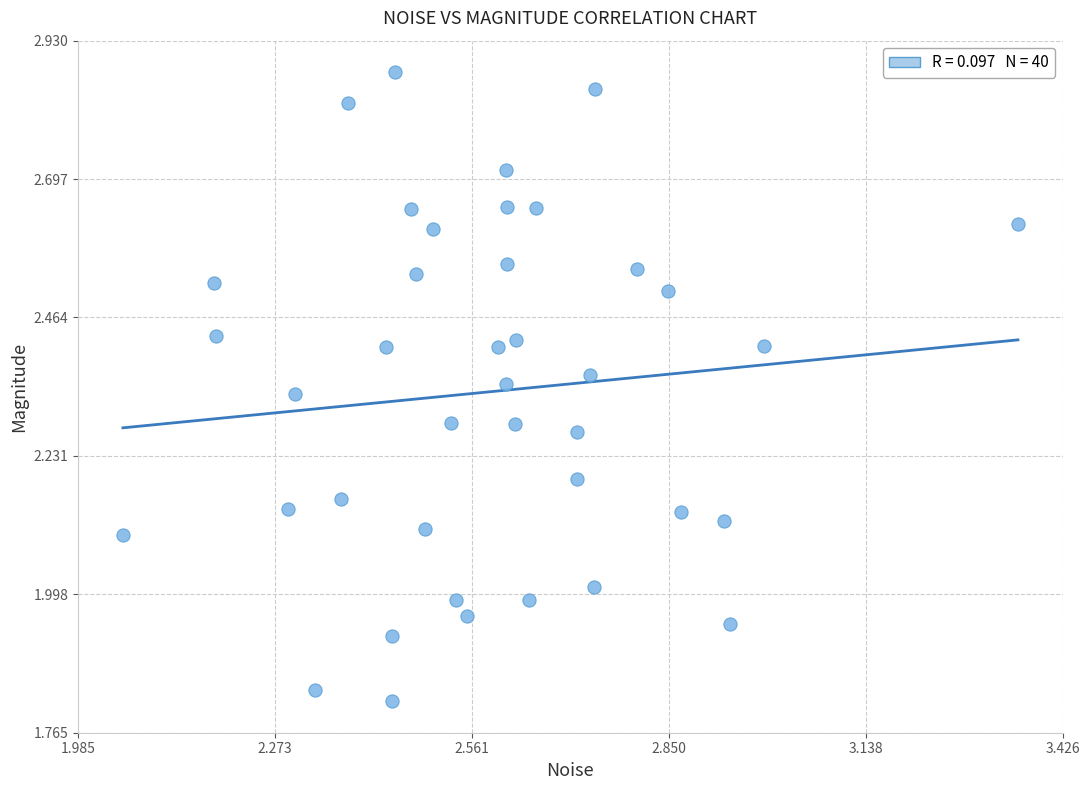

What is the range of X values (max minus min)?

1.3